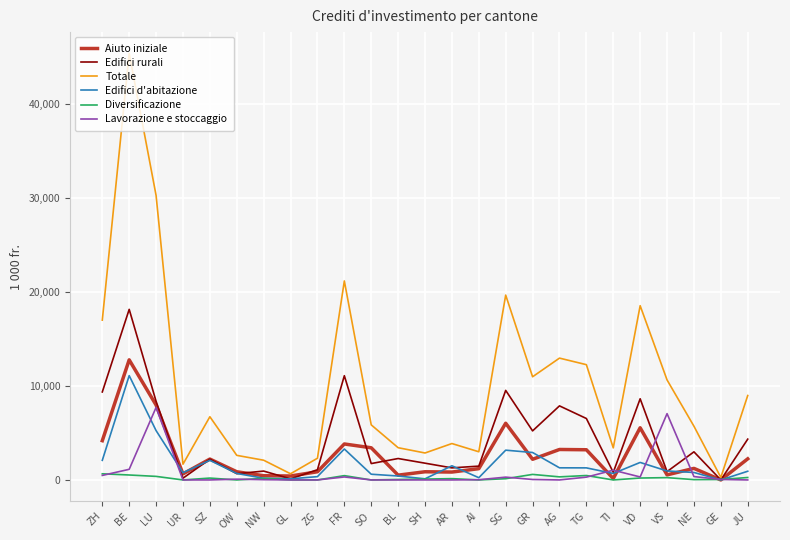

What position from the left is GE?

24